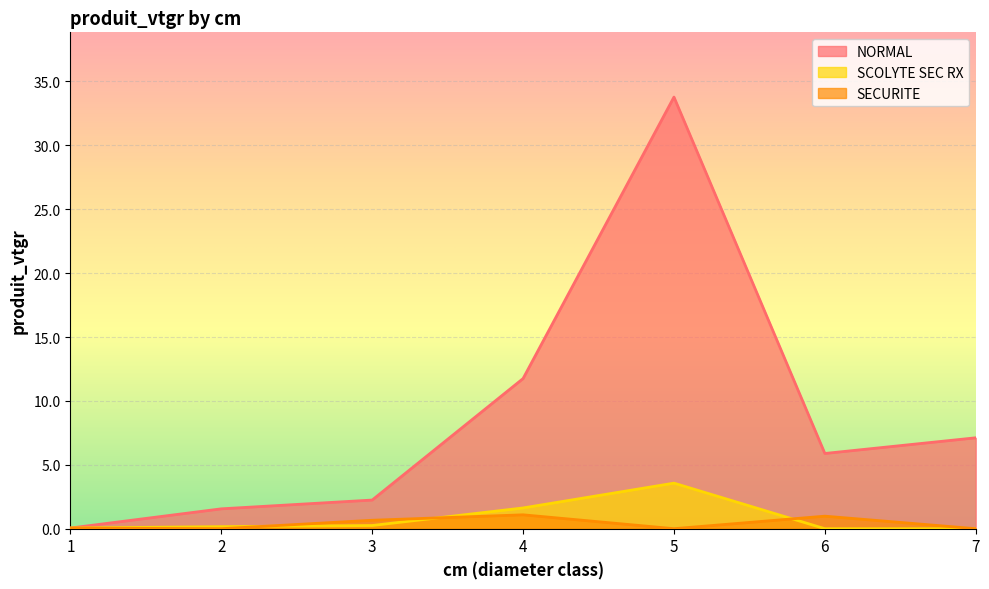

Which series has the widest spread of values?

NORMAL